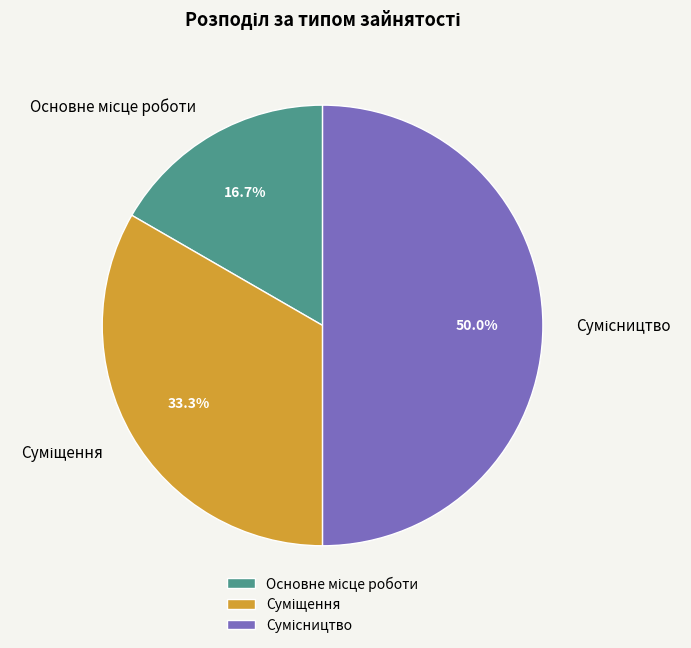

Is the sum of Основне місце роботи and Суміщення greater than half?

No